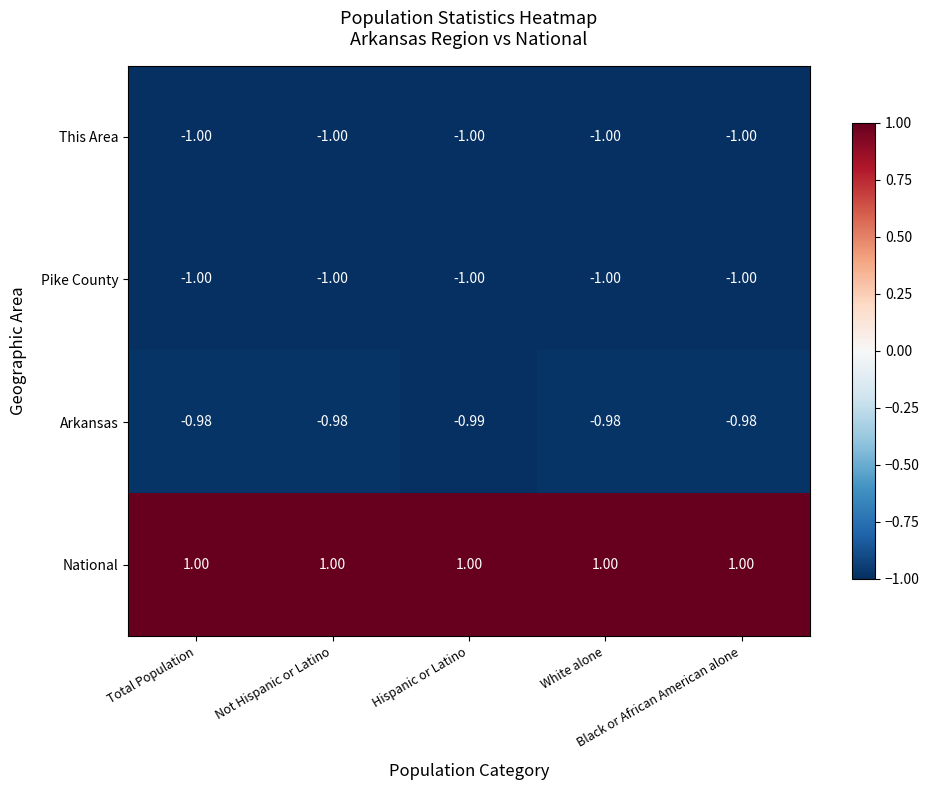

Count the number of data series in this chart.

4